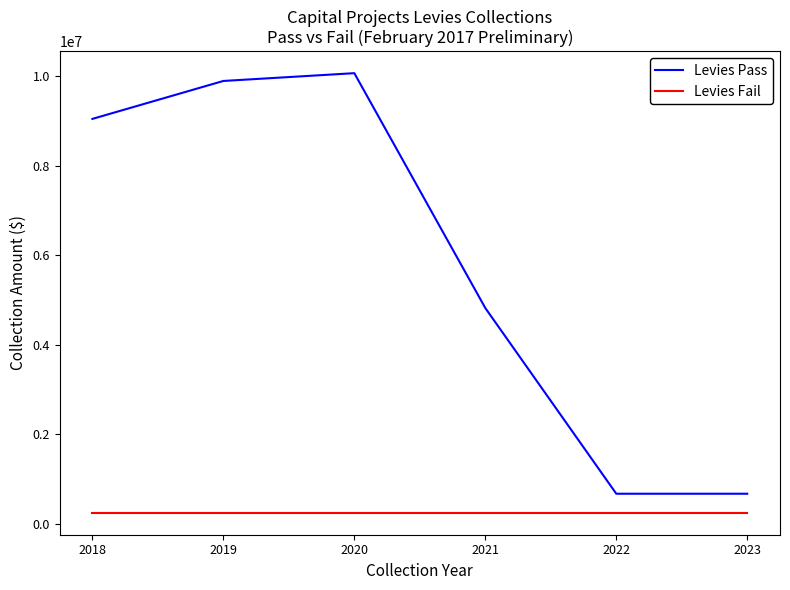

True or false: Levies Pass and Levies Fail cross at least once.

False